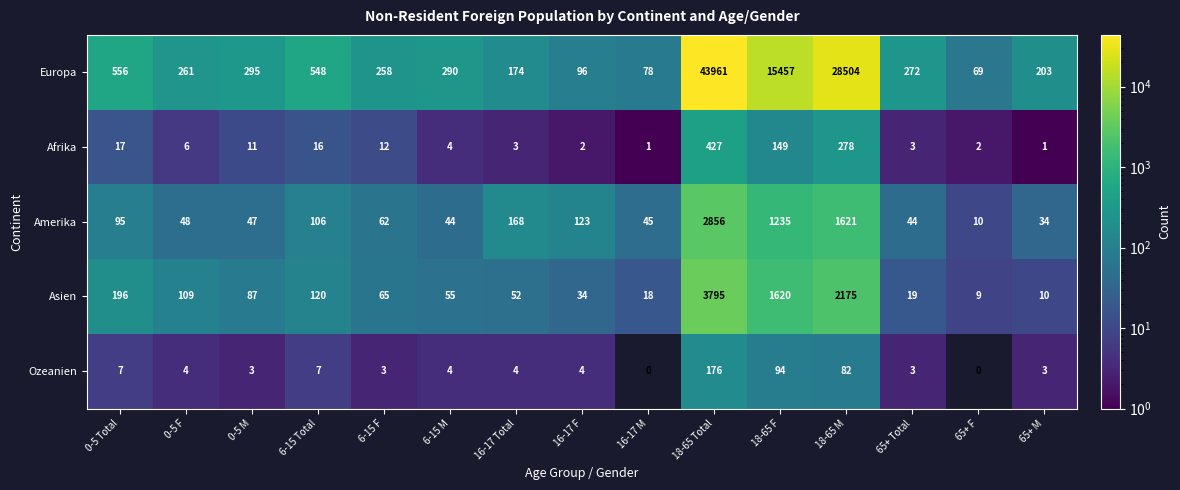

What is the difference between the maximum and minimum values in the Amerika series?

2846